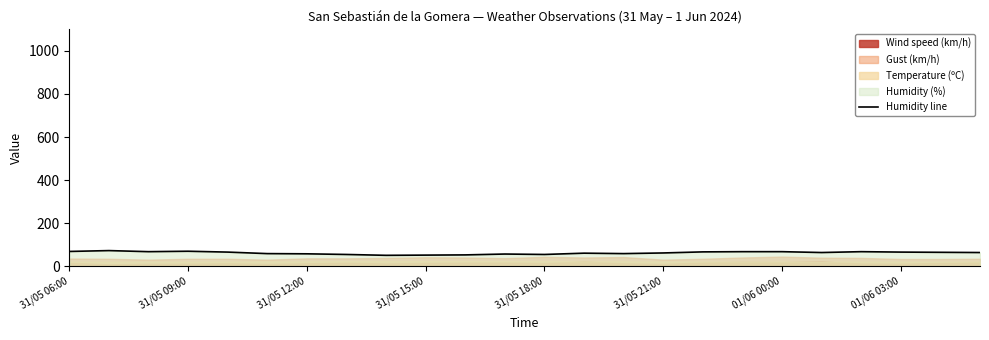

Where does the data first go above 64?

31/05 06:00